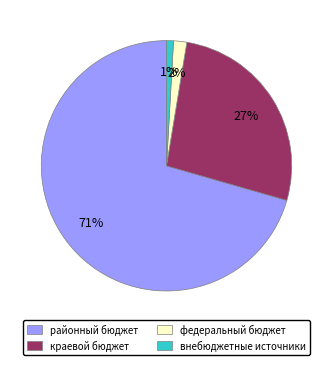

Which category has the biggest portion of the pie?

районный бюджет